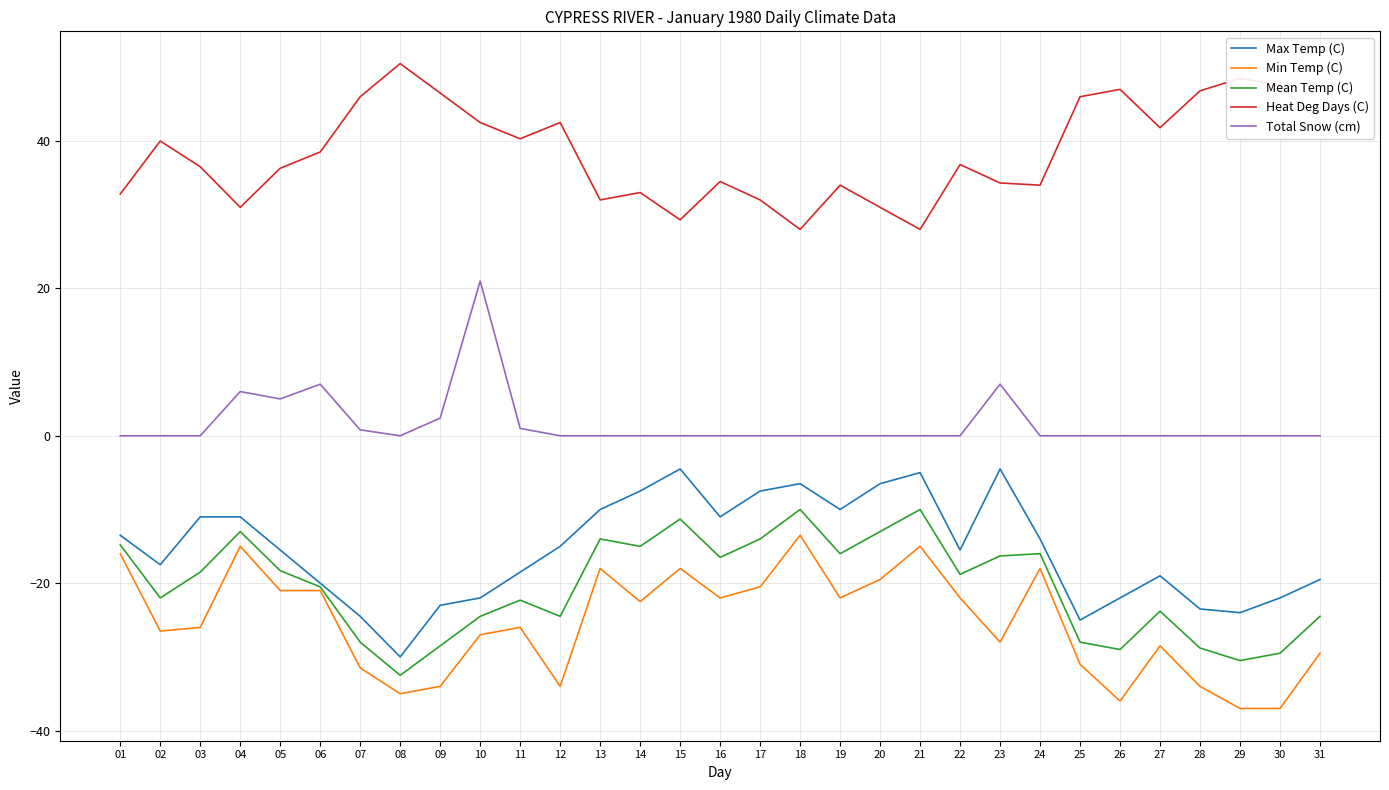

Rank the series at 22 from lowest to highest value.

Min Temp (C), Mean Temp (C), Max Temp (C), Total Snow (cm), Heat Deg Days (C)